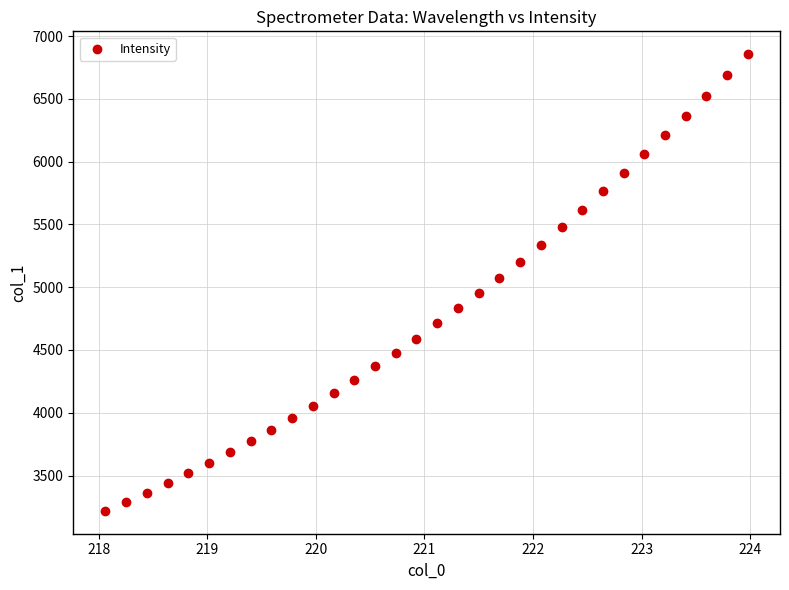

What is the range of Y values (max minus min)?

3638.0